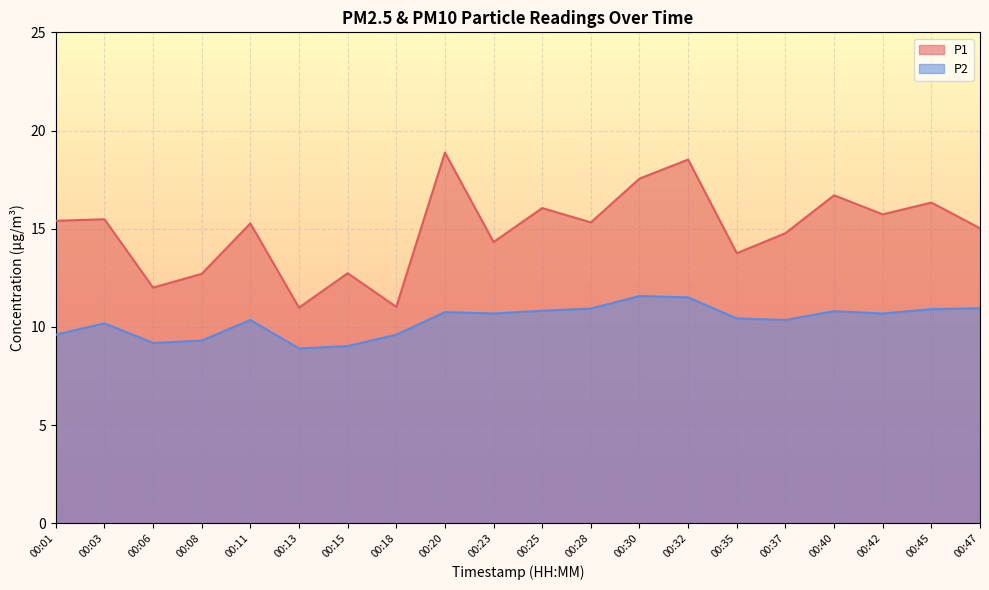

Which series changed the most between 00:20 and 00:47?

P1